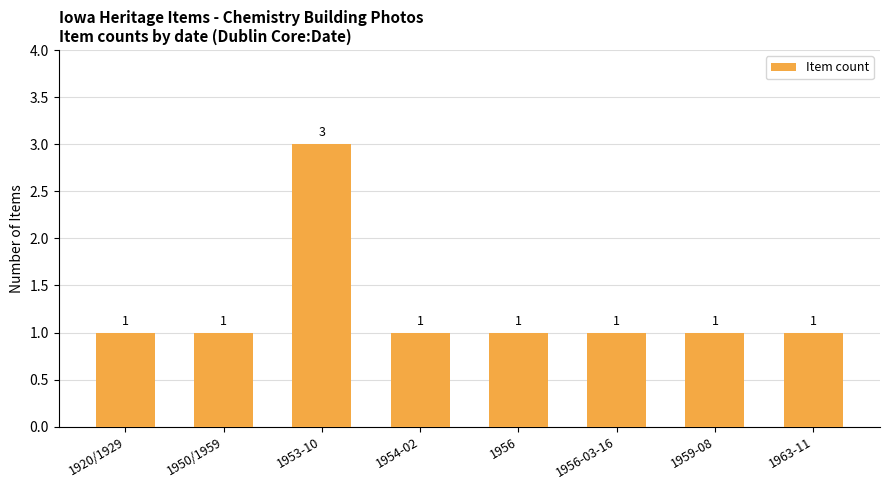

What is the sum of all values?

10